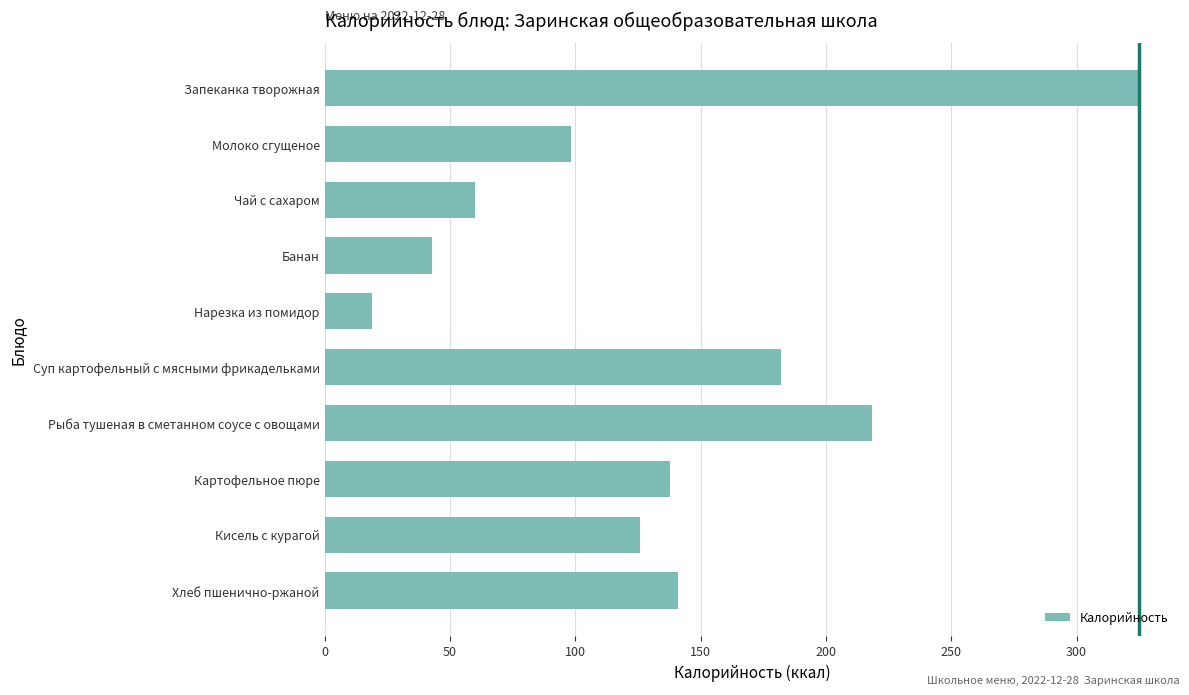

How many values are below 138?

5